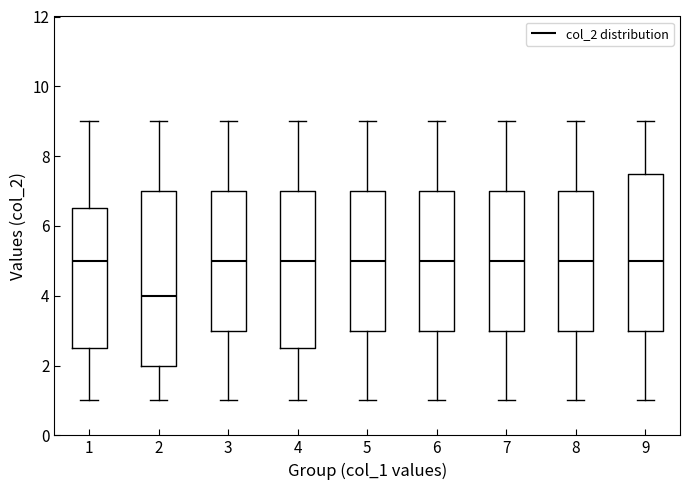

Reading left to right, transcribe this box plot: for each box, give where its median line is, the range the box spans, and where its two whiskers end, as read against the y-axis. The values are not printed on the chart, so give them approximately, as read against the axis.

1: median 5.0, box 2.6 to 6.6, whiskers 1.0 to 9.0
2: median 4.0, box 2.0 to 7.0, whiskers 1.0 to 9.0
3: median 5.0, box 3.0 to 7.0, whiskers 1.0 to 9.0
4: median 5.0, box 2.6 to 7.0, whiskers 1.0 to 9.0
5: median 5.0, box 3.0 to 7.0, whiskers 1.0 to 9.0
6: median 5.0, box 3.0 to 7.0, whiskers 1.0 to 9.0
7: median 5.0, box 3.0 to 7.0, whiskers 1.0 to 9.0
8: median 5.0, box 3.0 to 7.0, whiskers 1.0 to 9.0
9: median 5.0, box 3.0 to 7.6, whiskers 1.0 to 9.0